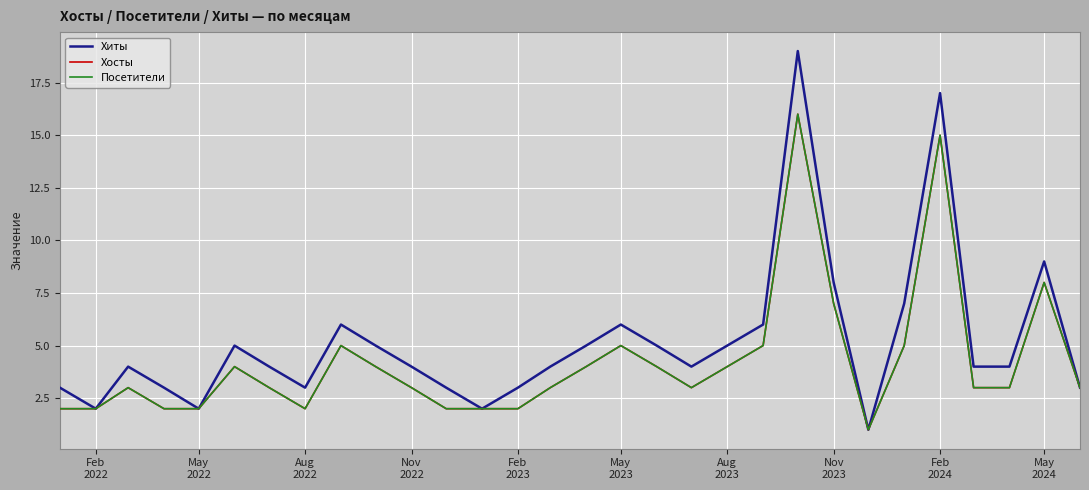

What is the sum of all Хосты values?

127